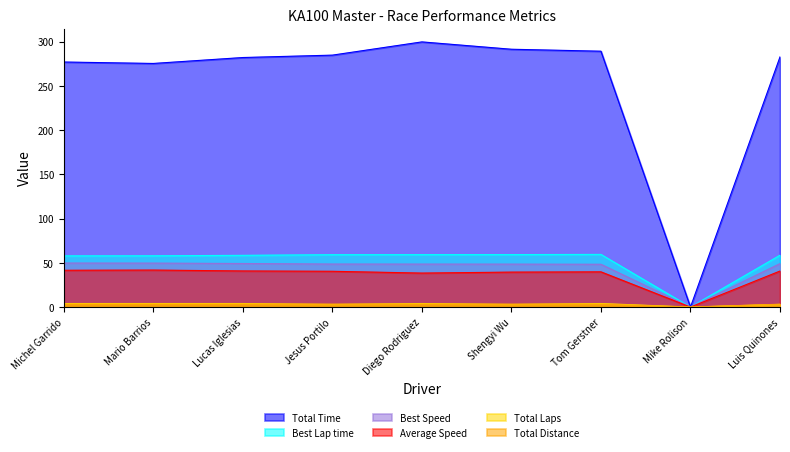

What is the difference between the second highest and second lowest values in the Best Speed series?

1.3